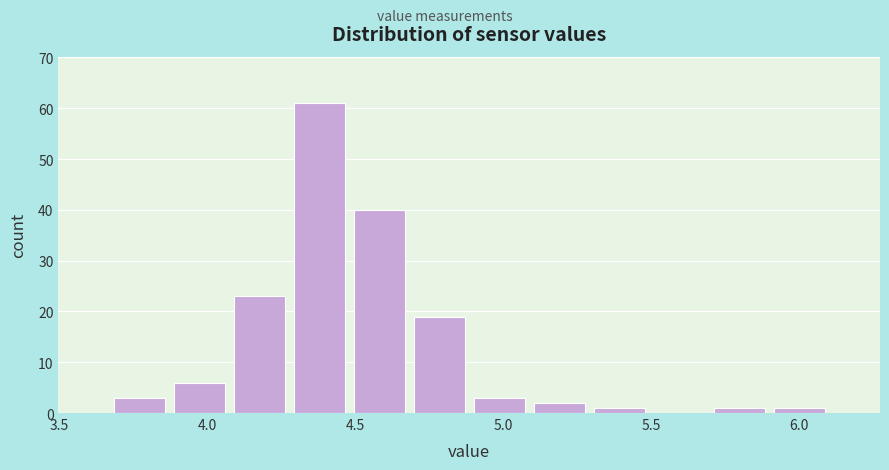

How tall is the bar that spans 5.70 to 5.90 on the x-axis? Neither the bar edges nor the heights are printed on the chart, so give them approximately, as read against the axes.

1